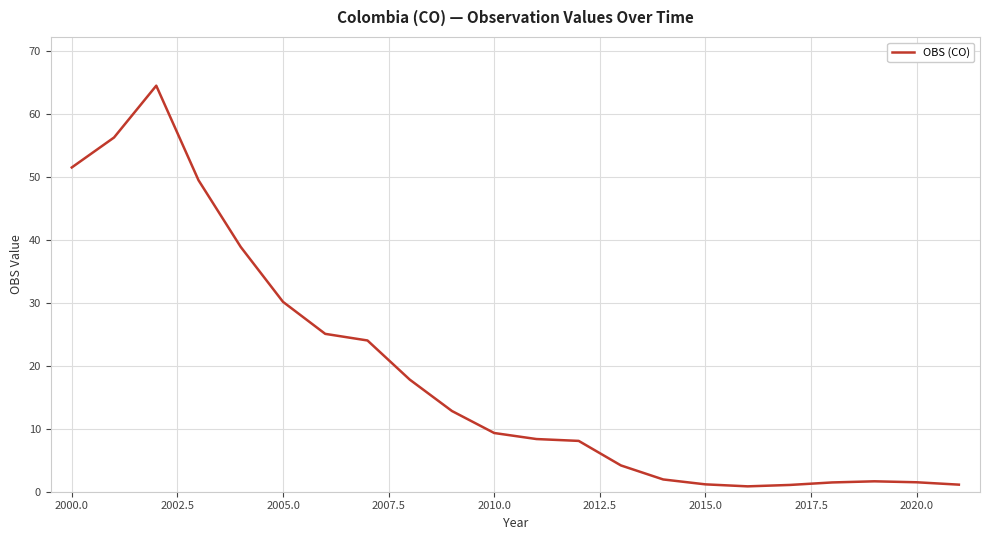

What is the greatest value displayed?

64.5